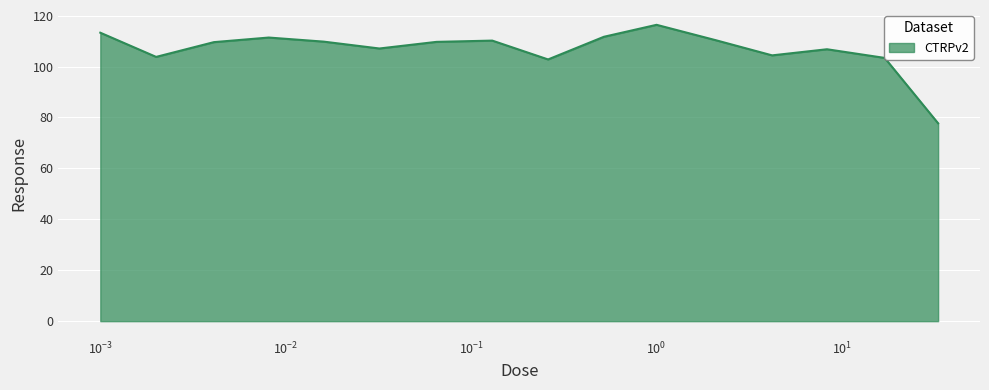

What is the maximum value shown in the chart?

116.4